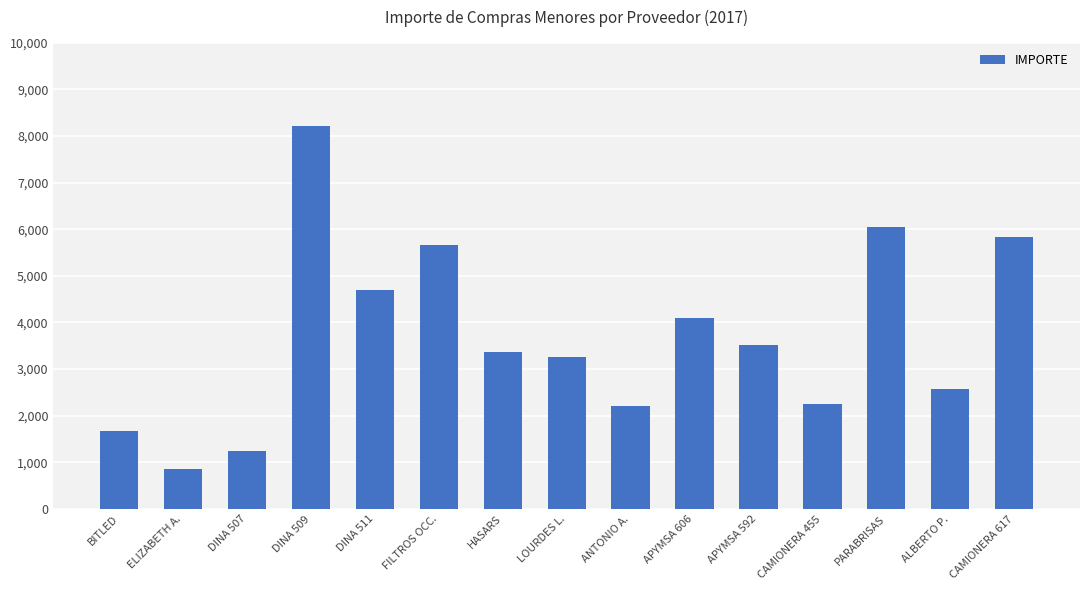

What is the ratio of the value at ALBERTO P. to the value at DINA 507?

2.1